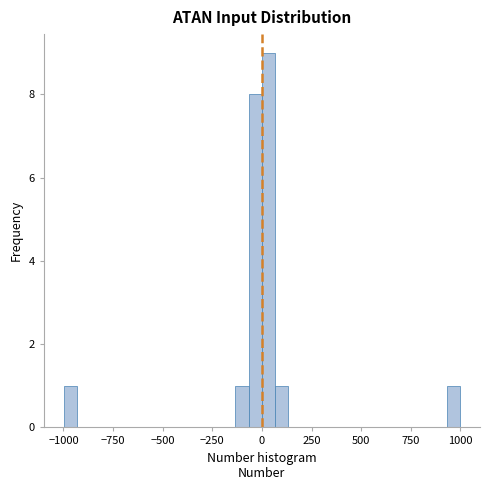

Around what value on the x-axis is the tallest bar? Give the approximate position of its centre, as read against the axis.

50